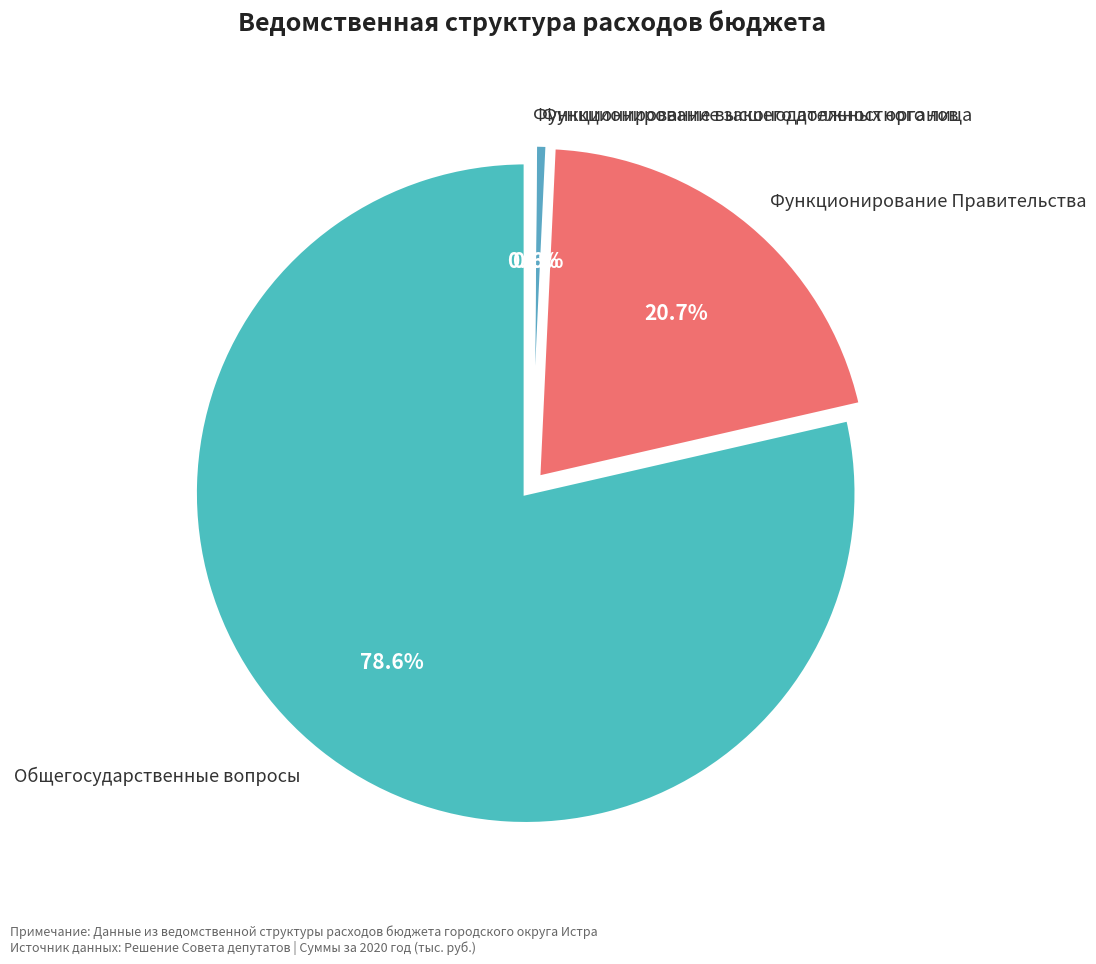

To the nearest percent, what is the difference between the Функционирование высшего должностного лица and Общегосударственные вопросы slice percentages?

78%